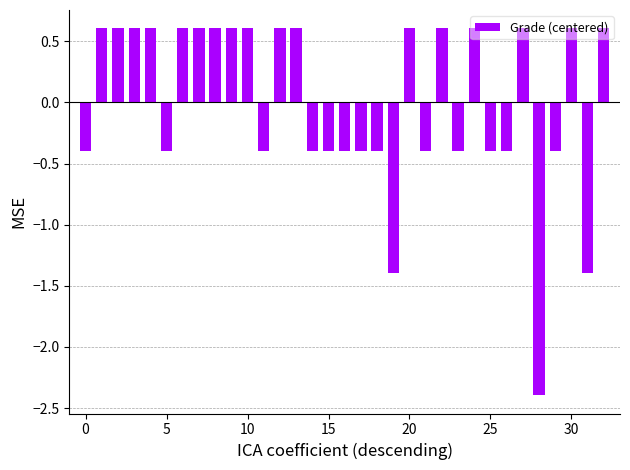

Count the values in the range 0 to 1.

17